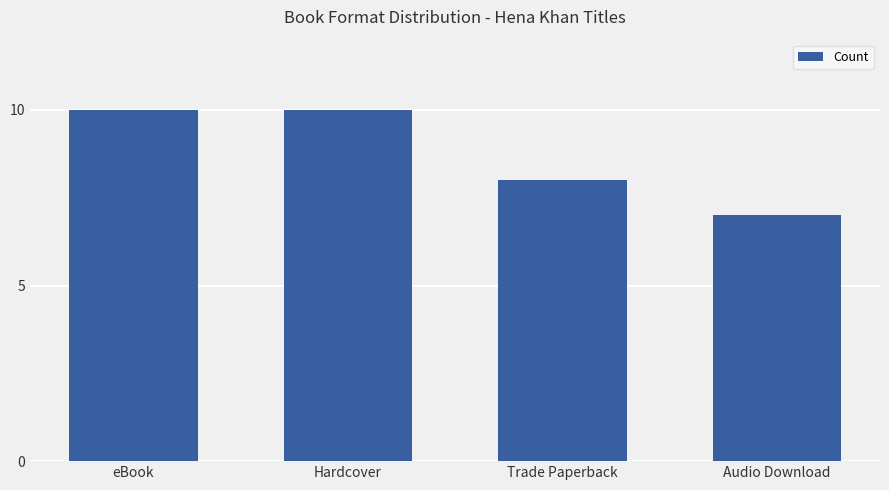

What is the label of the 4th bar from the right?

eBook